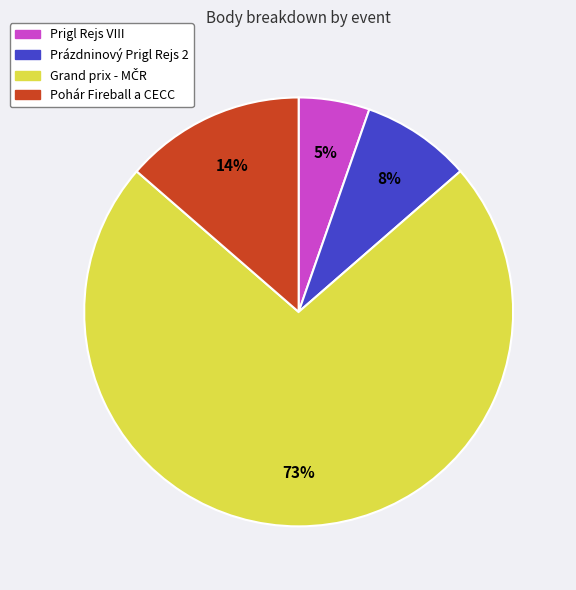

To the nearest percent, what percentage of the pie is Pohár Fireball a CECC?

14%